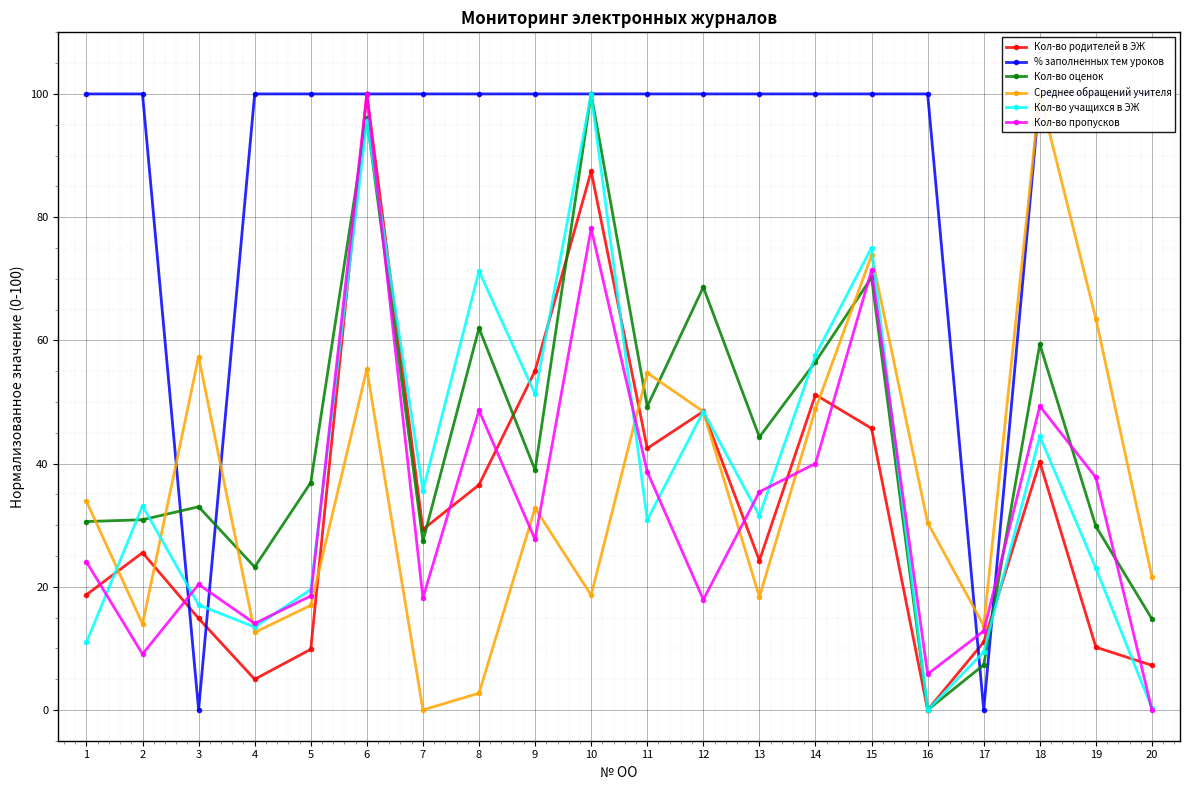

What is the sum of all Кол-во учащихся в ЭЖ values?

768.4